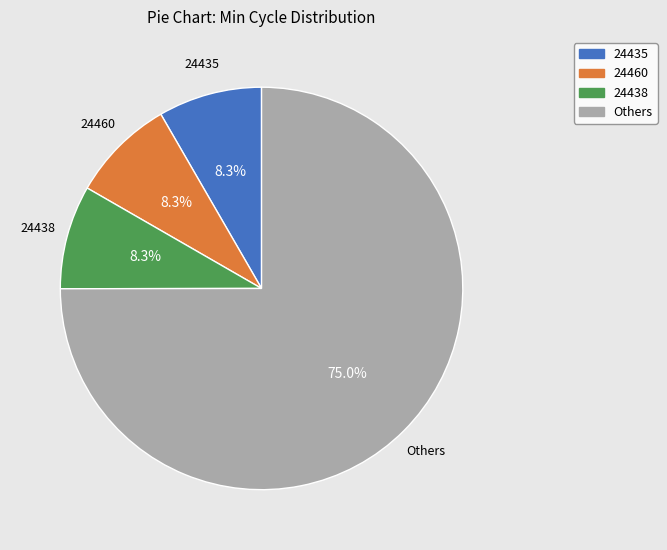

Between 24435 and Others, which is larger?

Others